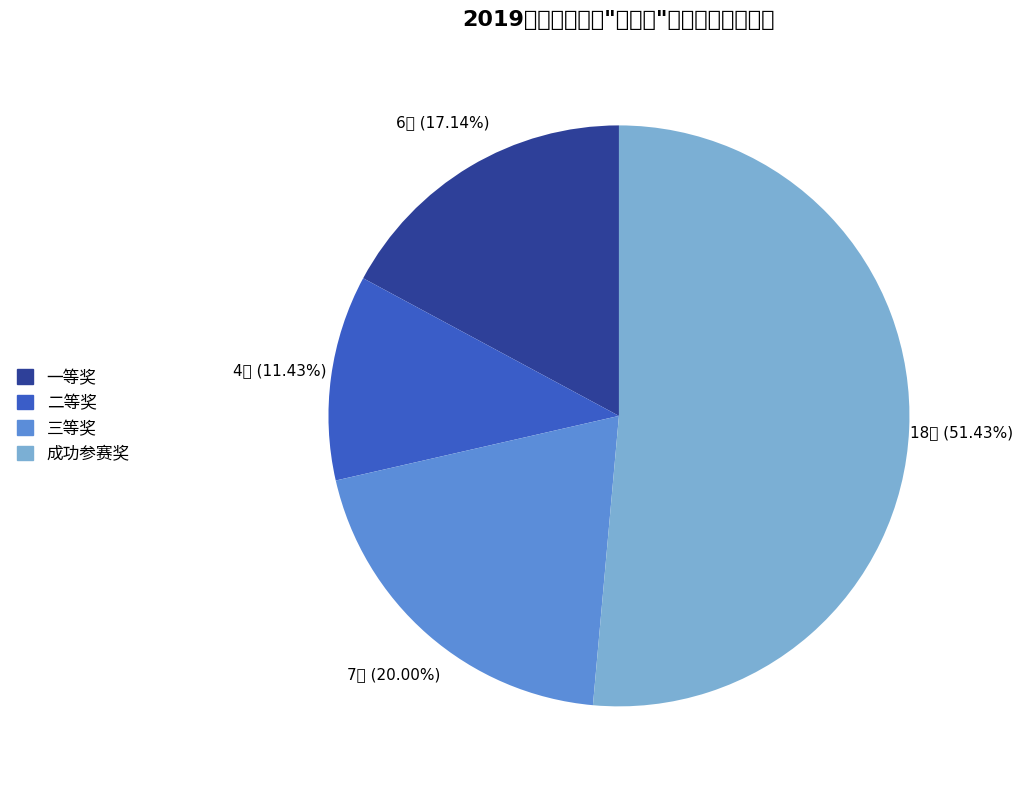

The 二等奖 slice represents 1% of the pie. True or false?

False